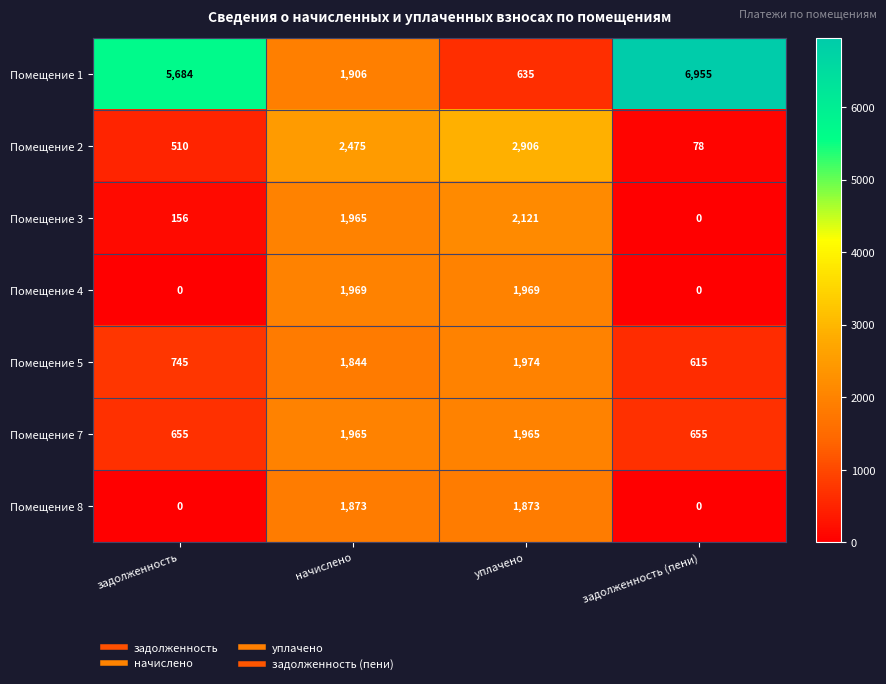

Which series changed the most between задолженность and уплачено?

Помещение 1